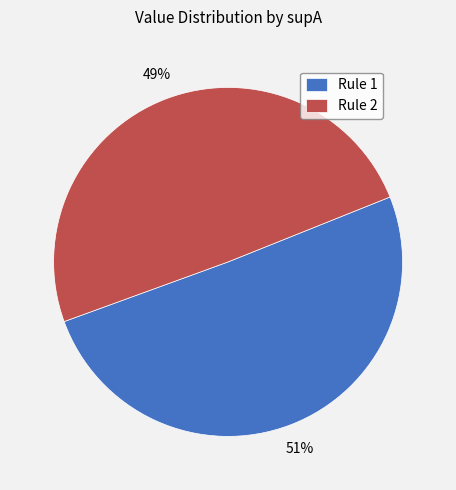

Is it true that Rule 2 is 49% of the pie?

True